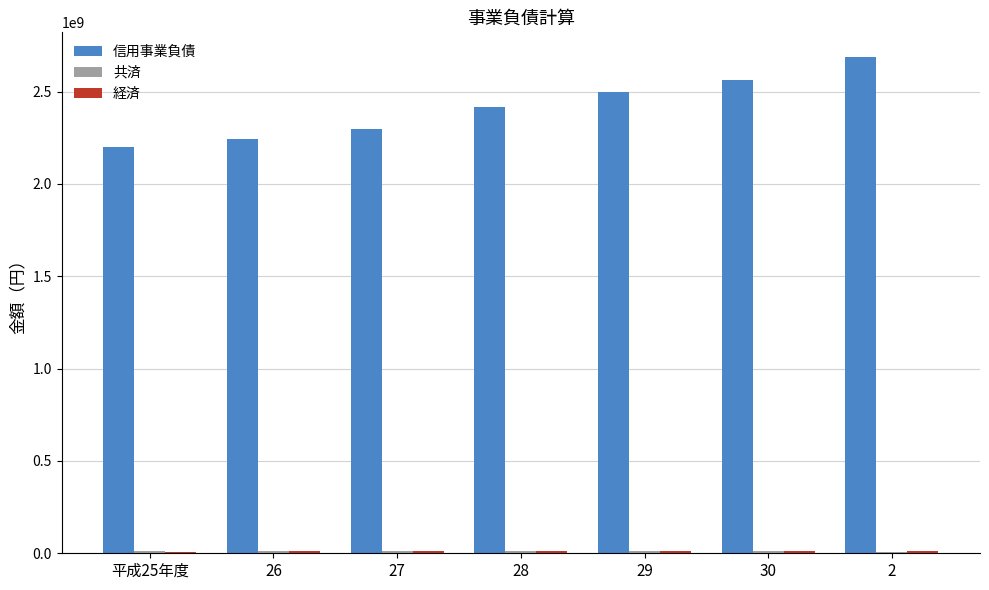

Which series has the largest total across all categories?

信用事業負債